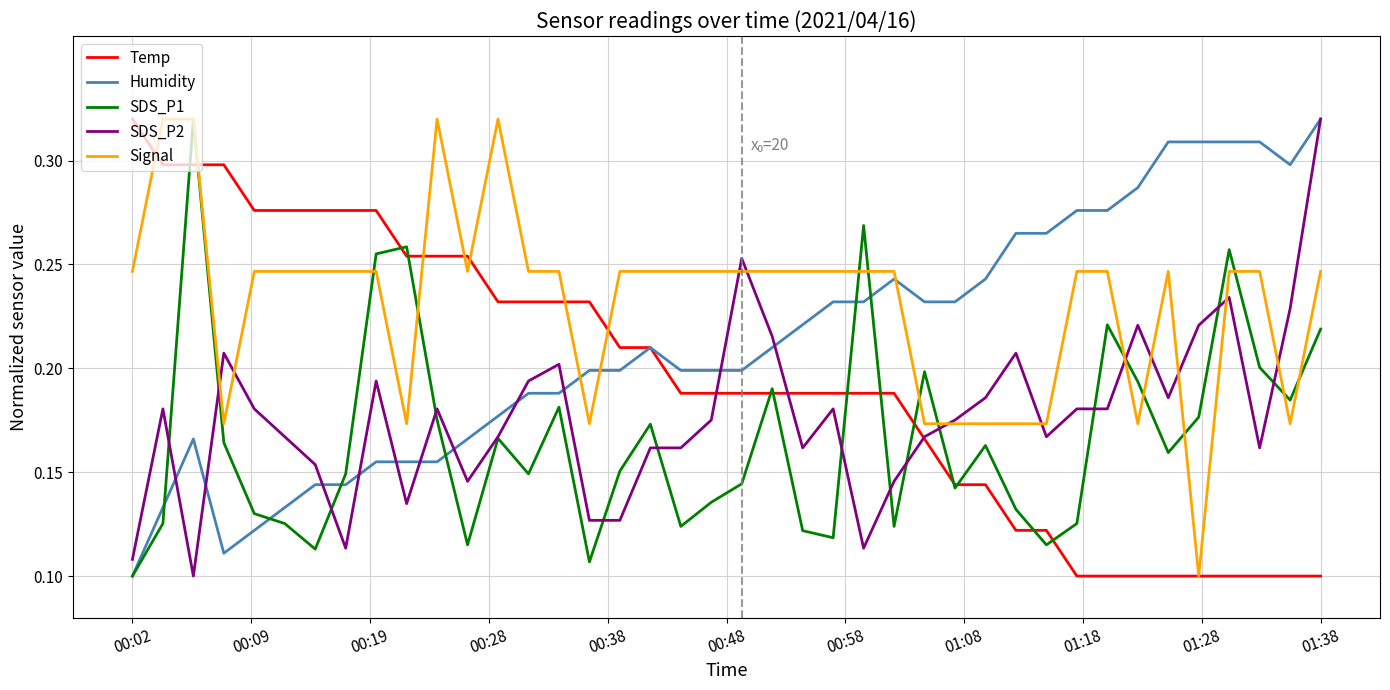

After their last crossing, which series has the higher values: SDS_P1 or SDS_P2?

SDS_P2